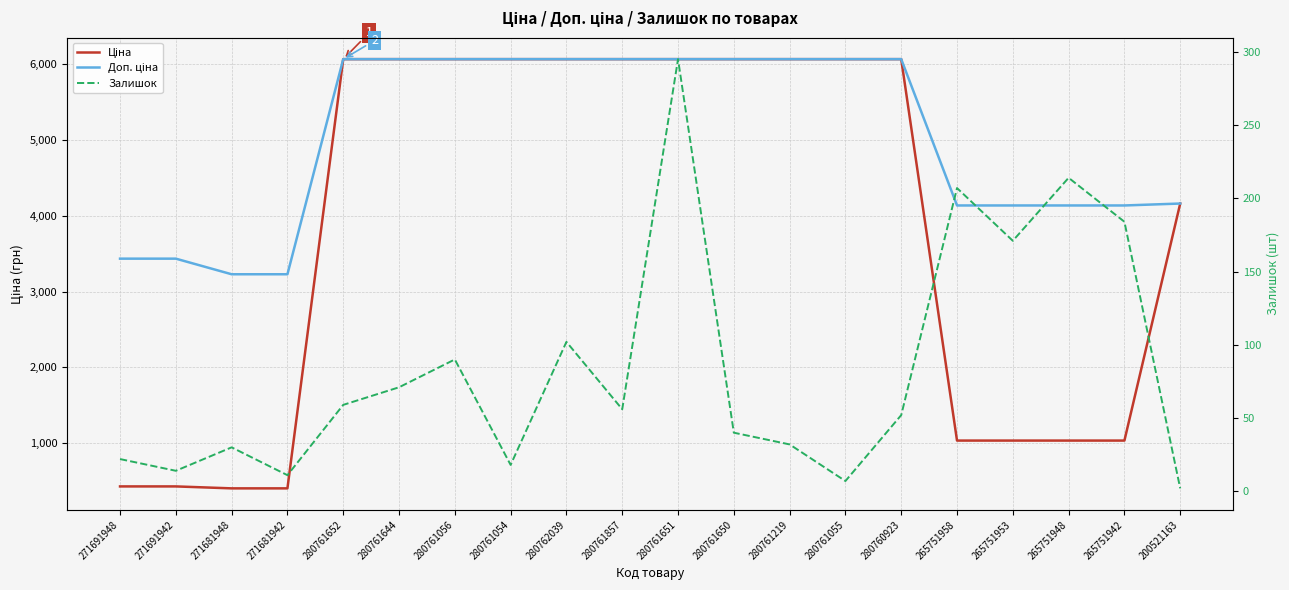

What is the sum of all Залишок values?

1677.0